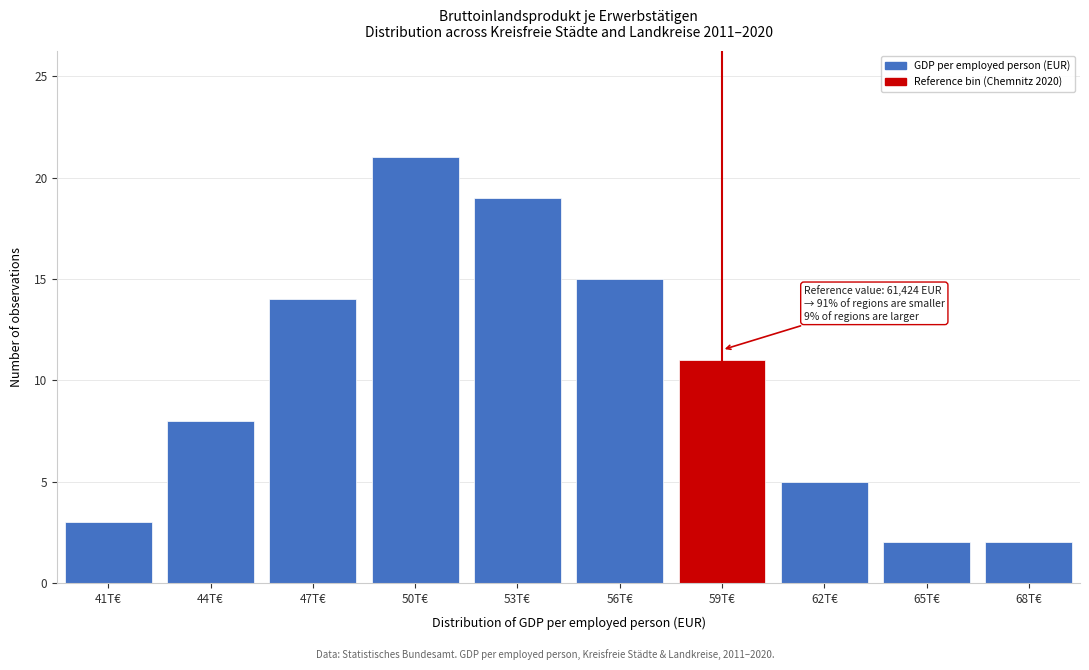

Reading left to right, what are all the values shown in this chart?

41T€=3	44T€=8	47T€=14	50T€=21	53T€=19	56T€=15	59T€=11	62T€=5	65T€=2	68T€=2